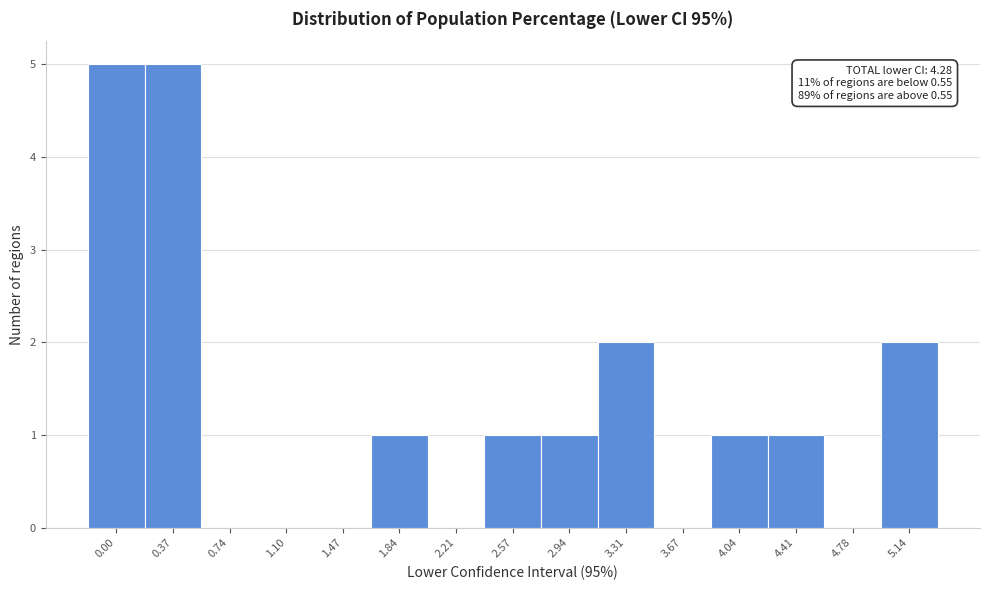

Reading right to left, list all the values displayed in this chart.

5.14=2	4.78=0	4.41=1	4.04=1	3.67=0	3.31=2	2.94=1	2.57=1	2.21=0	1.84=1	1.47=0	1.10=0	0.74=0	0.37=5	0.00=5